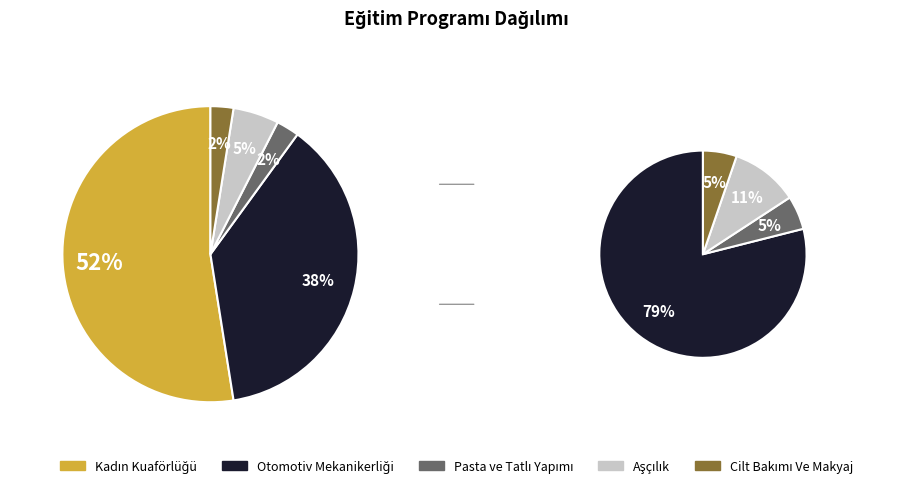

What is the smallest slice in the pie chart?

Pasta ve Tatlı Yapımı